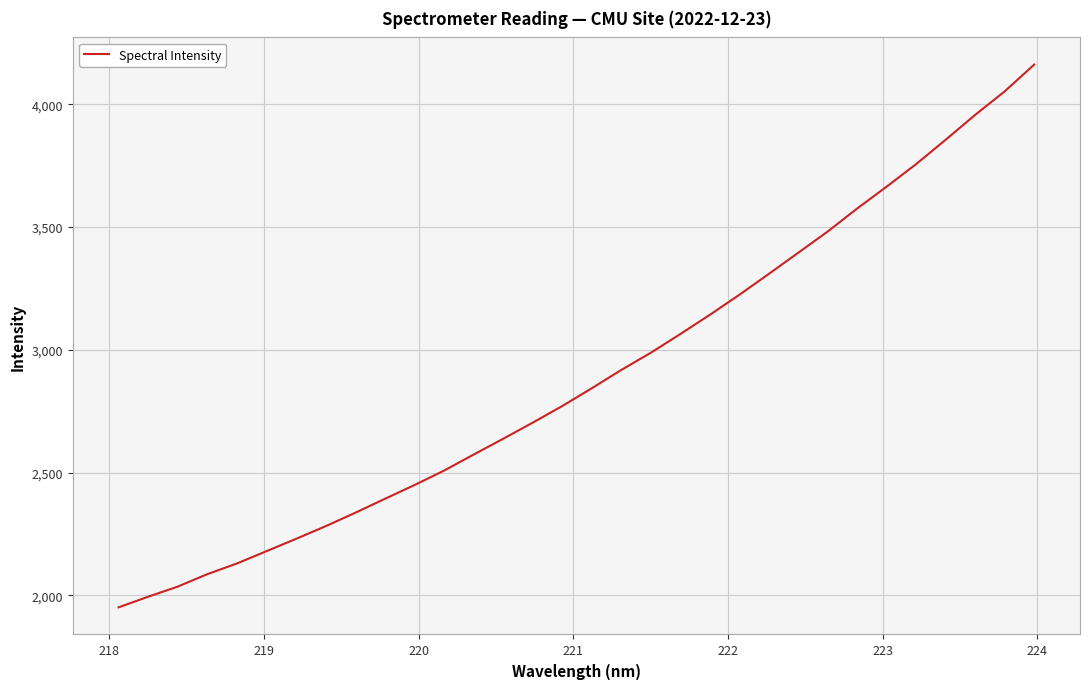

What is the maximum value shown in the chart?

4161.3